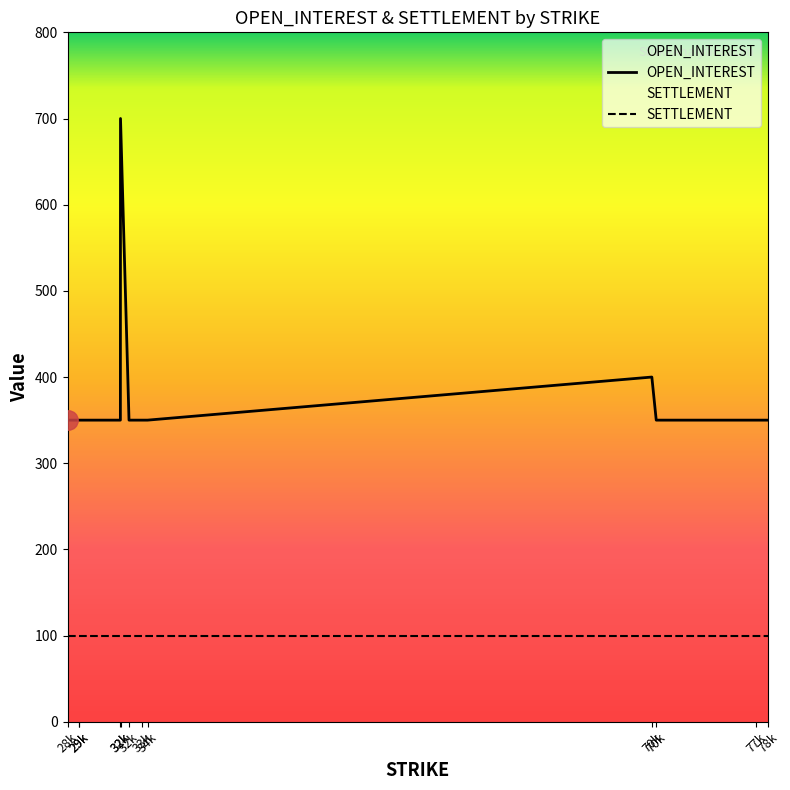

What position from the left is 70397?

10